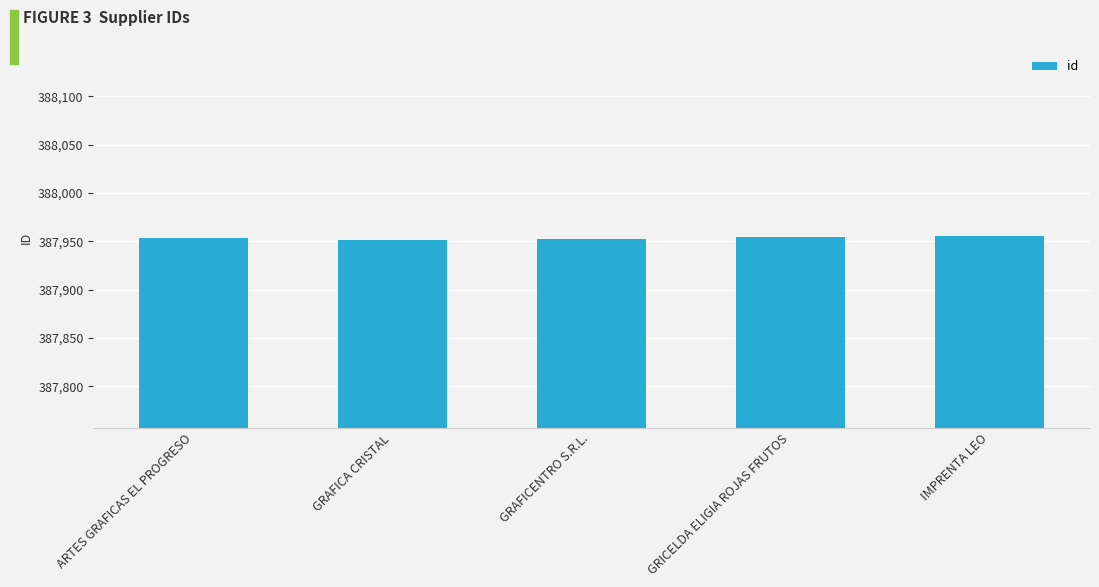

What is the label of the 5th bar from the left?

IMPRENTA LEO